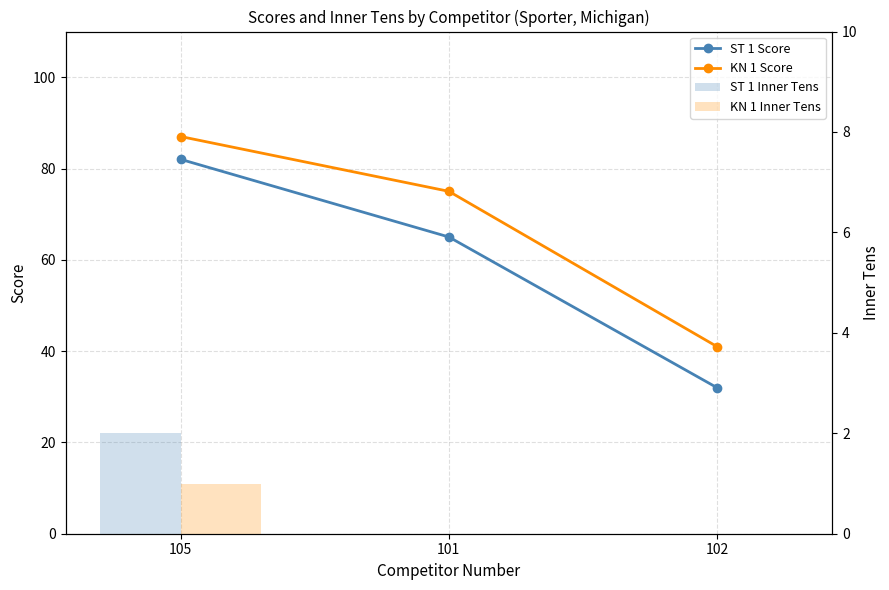

Is it true that KN 1 Score equals 59 at 102?

False